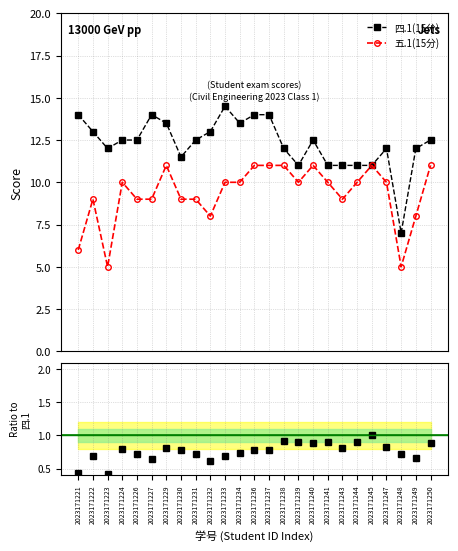

What is the value of the 四.1(15分) point at the 10th from the left?

13.0